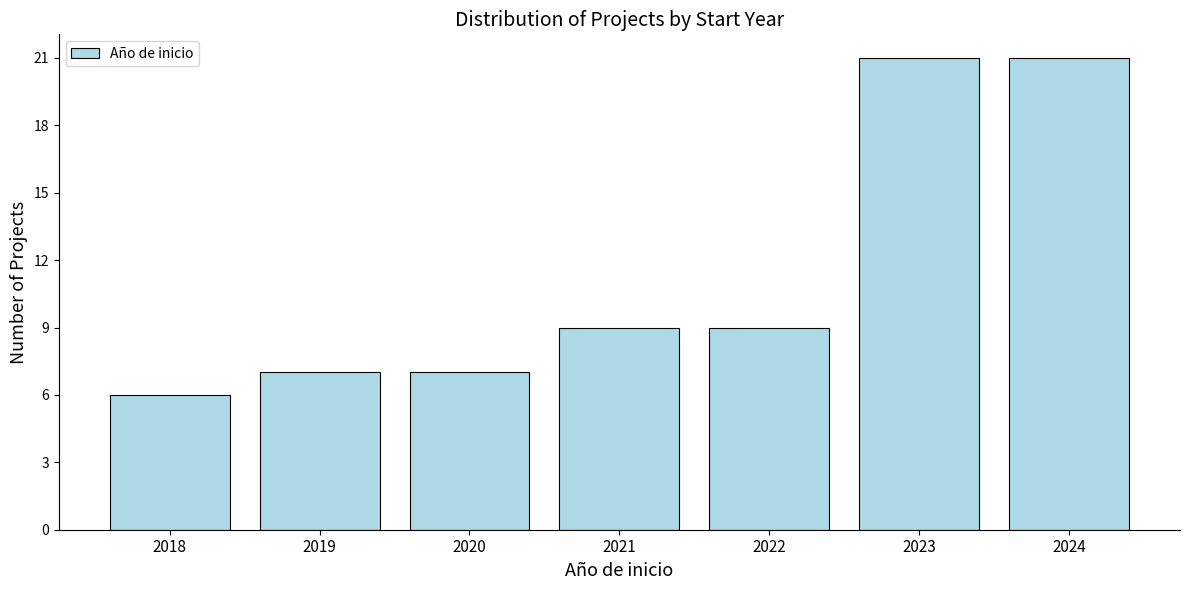

Reading right to left, transcribe all the data shown in this chart.

21	21	9	9	7	7	6